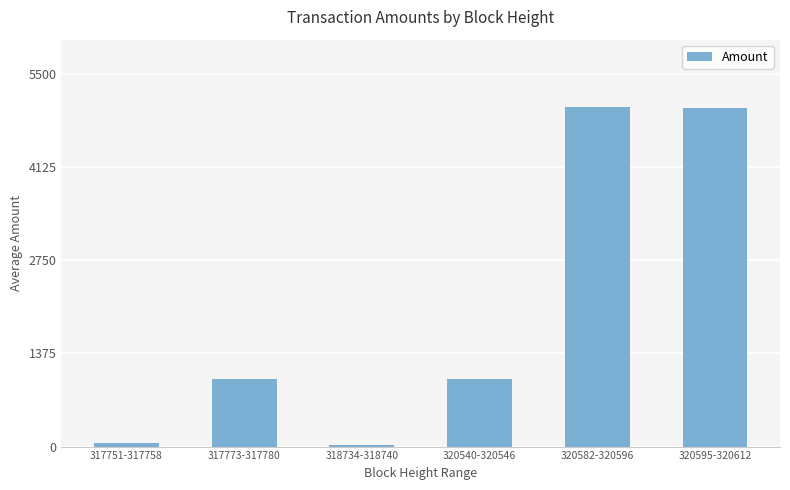

What is the label of the 3rd bar from the right?

320540-320546